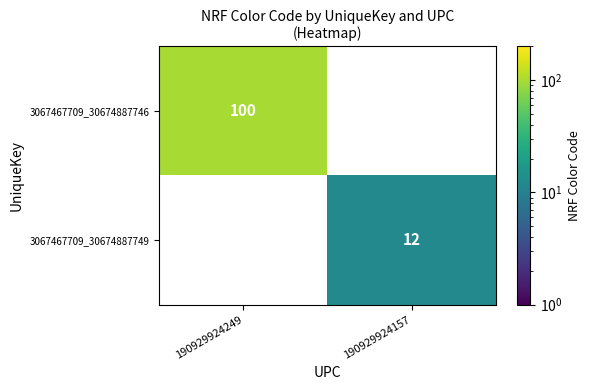

True or false: 3067467709_30674887746 has a value of 70 at 190929924249.

False